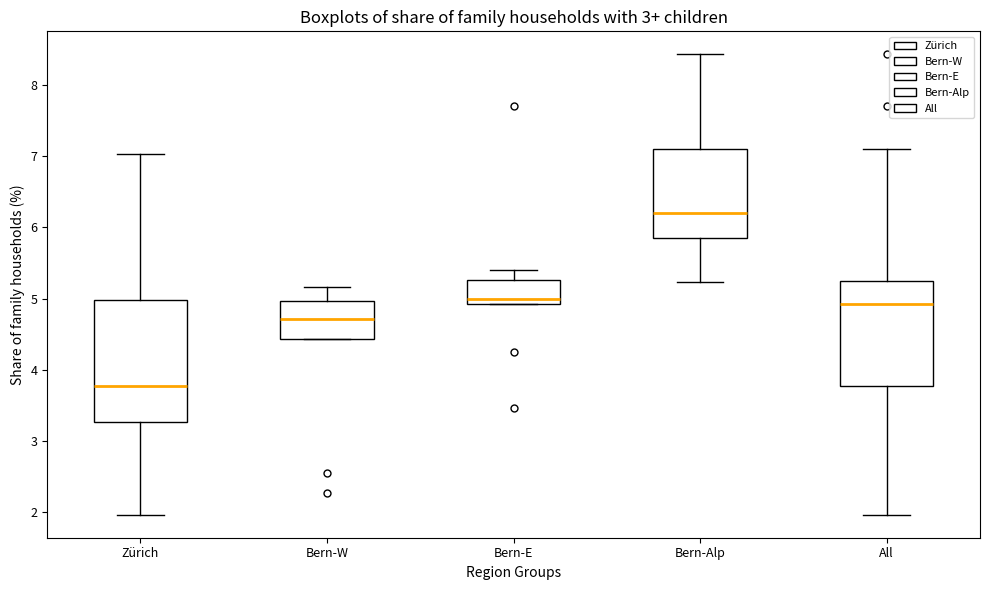

Comparing the boxes themselves (not the whiskers), which one is the tallest?

Zürich